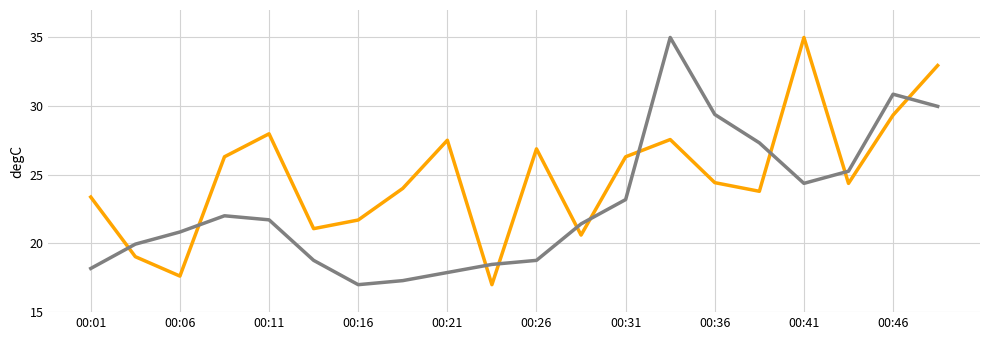

What is the maximum value shown in the chart?

35.0